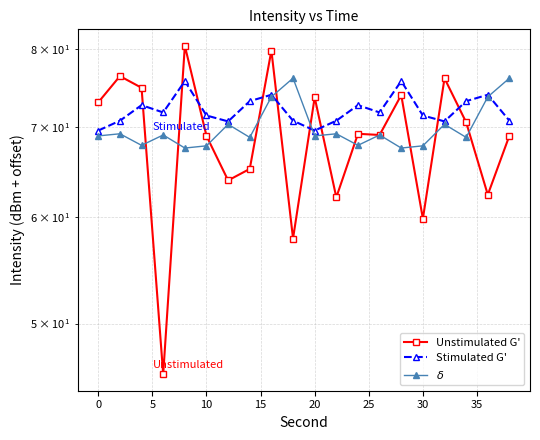

Reading left to right, list all the values displayed in this chart.

Unstimulated G': 73.1	76.4	74.9	45.8	80.5	69.0	63.9	65.2	79.9	57.9	73.7	62.1	69.2	69.1	74.0	59.8	76.1	70.6	62.4	69.0
Stimulated G': 69.6	70.8	72.7	71.8	75.8	71.4	70.7	73.2	74.0	70.8	69.6	70.8	72.7	71.8	75.8	71.4	70.7	73.2	74.0	70.8
$\delta$: 69.0	69.2	67.9	69.1	67.6	67.8	70.4	68.8	73.8	76.2	69.0	69.2	67.9	69.1	67.6	67.8	70.4	68.8	73.8	76.2